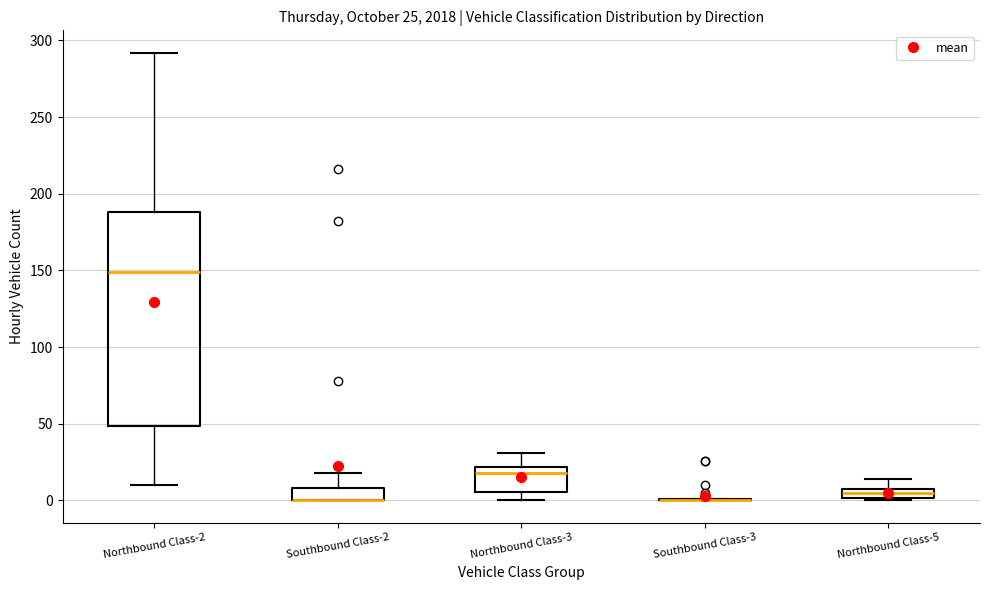

Comparing the boxes themselves (not the whiskers), which one is the tallest?

Northbound Class-2